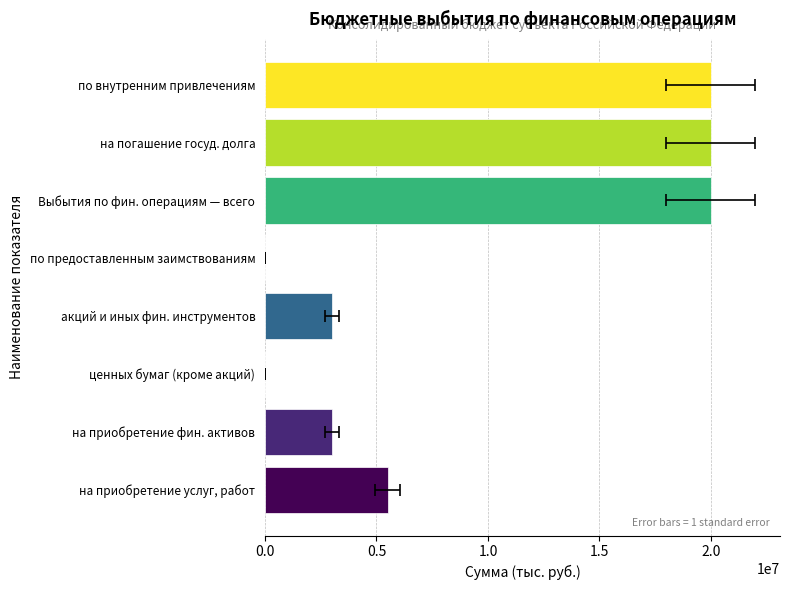

Are the bars grouped side by side (vs. stacked)?

No